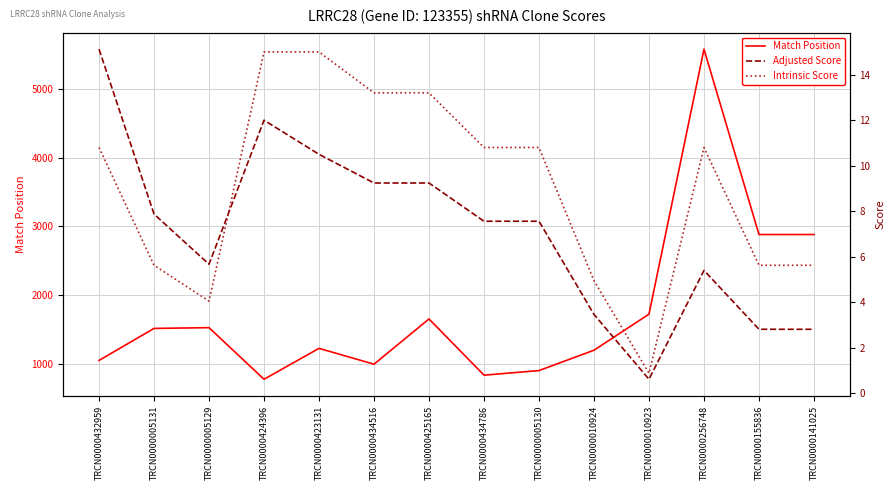

What is the difference between the maximum and minimum values in the Adjusted Score series?

14.5